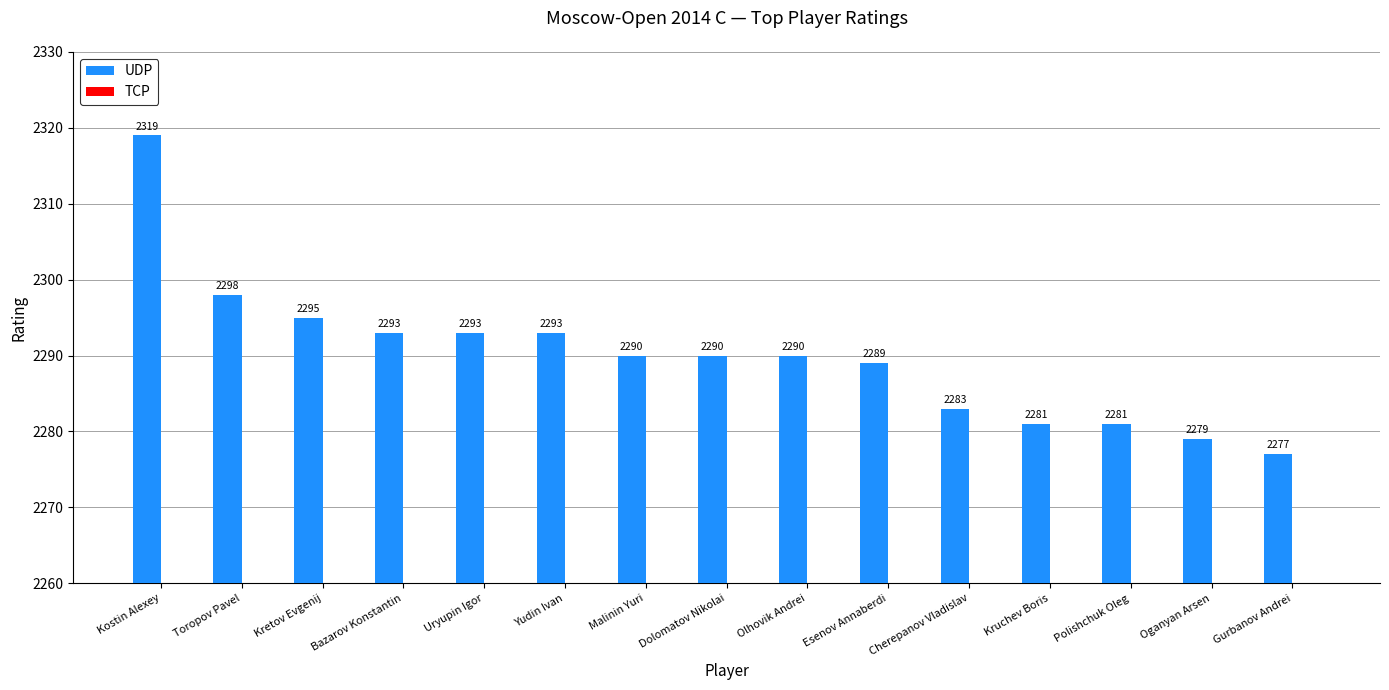

What is the approximate value at Kostin Alexey?

2319